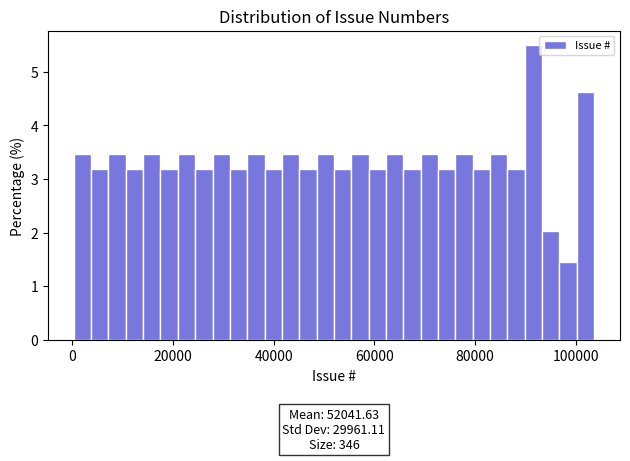

Read against the x-axis, roughly where is the centre of the tallest bar?

92000